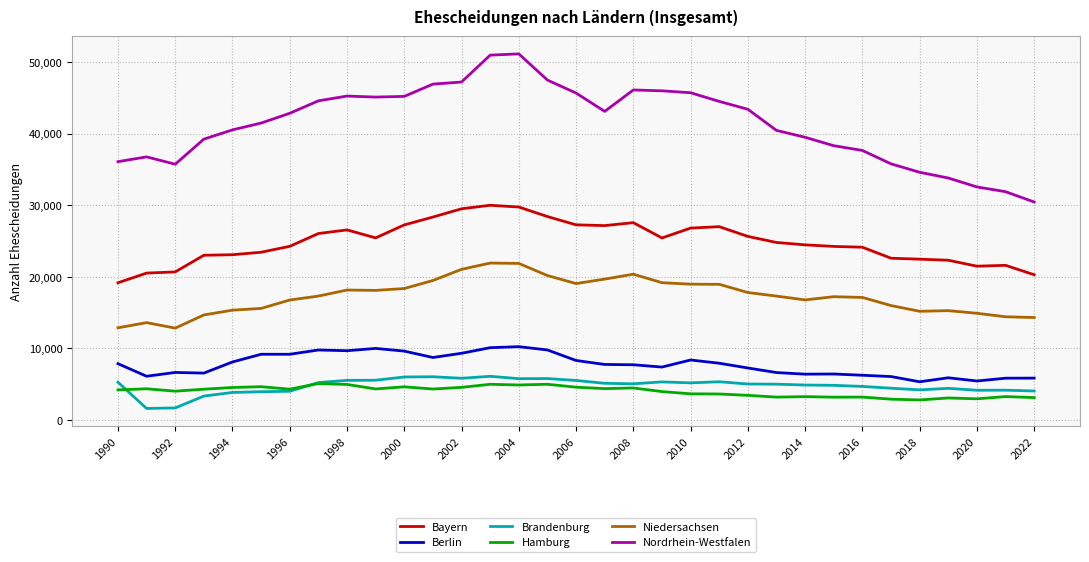

Which series has the largest range (max minus min)?

Nordrhein-Westfalen